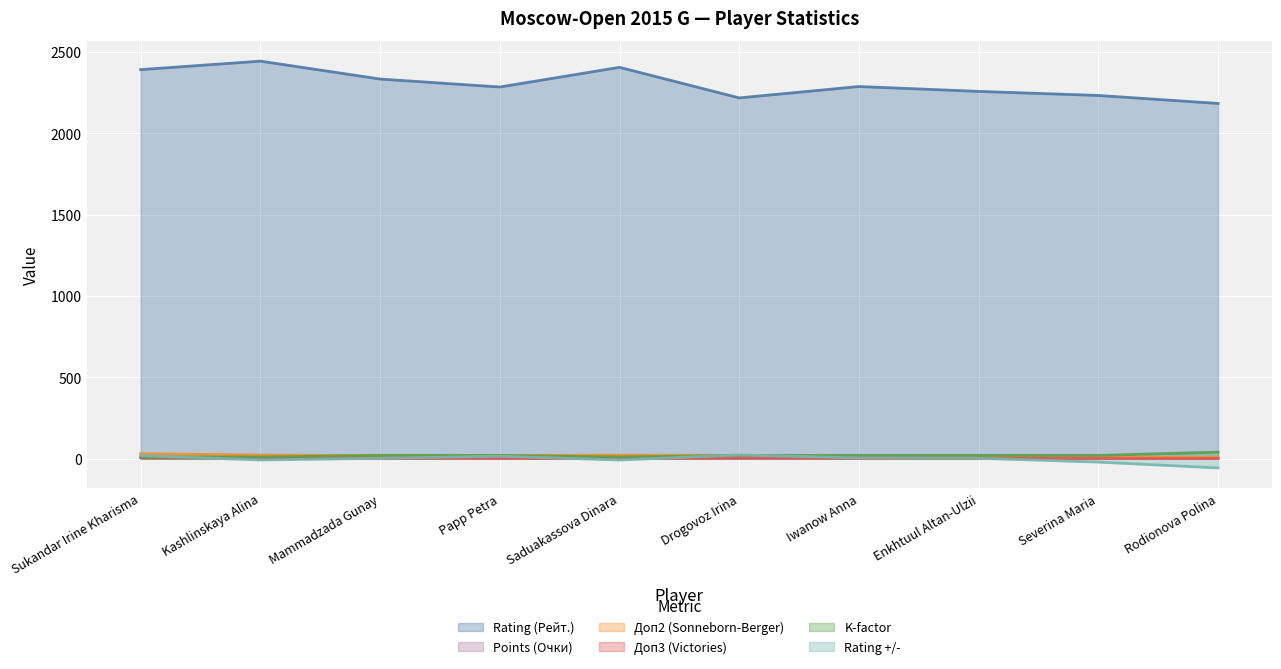

Which category has the highest value in the Points (Очки) series?

Sukandar Irine Kharisma